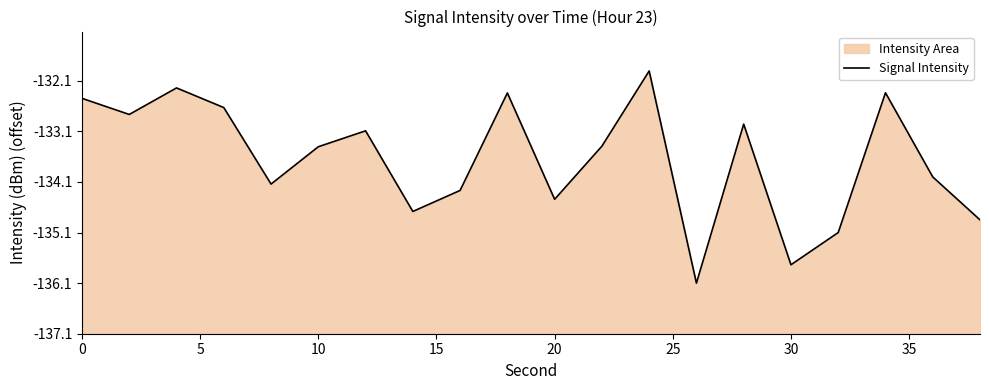

Does the chart display data point markers on the line(s)?

No